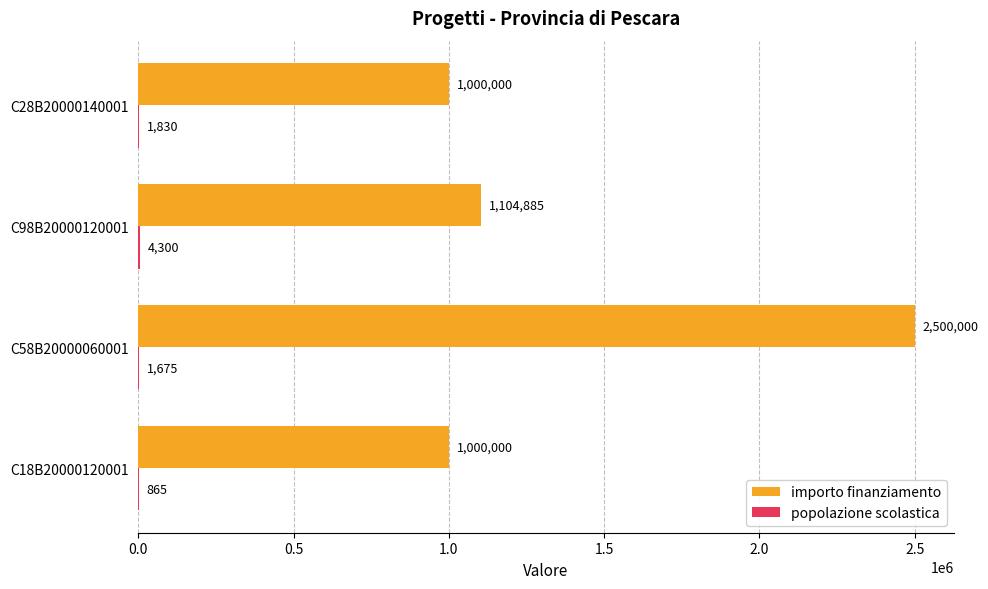

What is the maximum value shown in the chart?

2500000.0